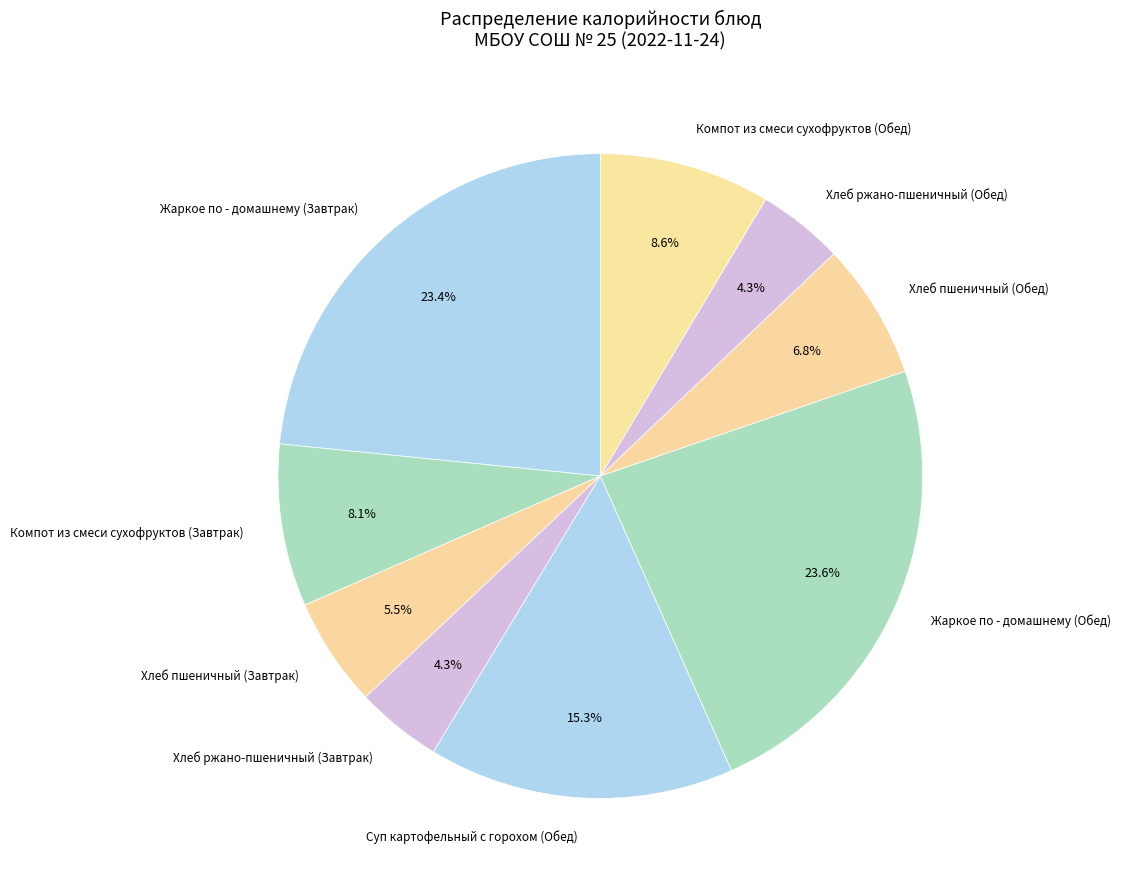

What portion of the pie excludes Суп картофельный с горохом (Обед)?

84.7%